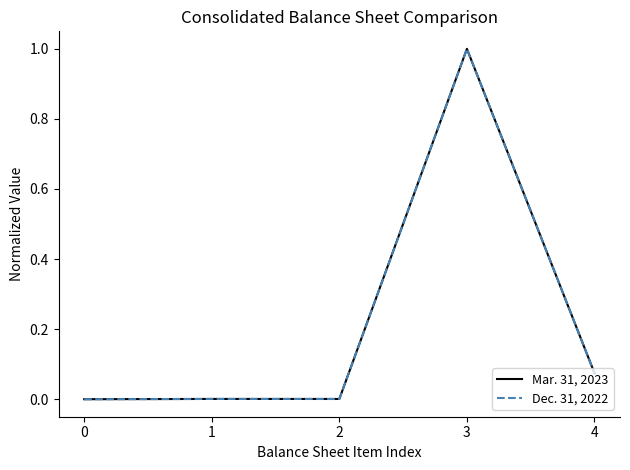

The value of Dec. 31, 2022 at 3 is 1.7. True or false?

False